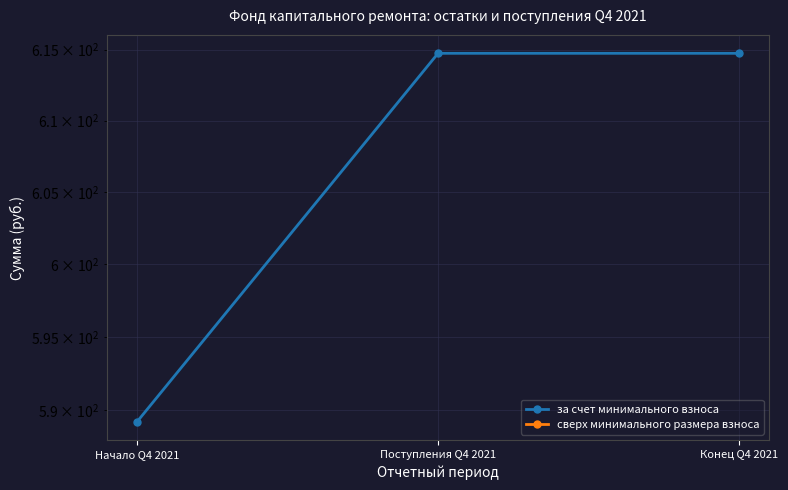

What are all the series names shown in the legend?

за счет минимального взноса, сверх минимального размера взноса